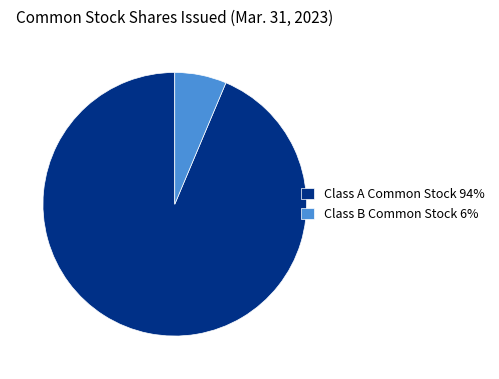

Approximately how many times larger is the value at Class A Common Stock compared to Class B Common Stock?

14.8